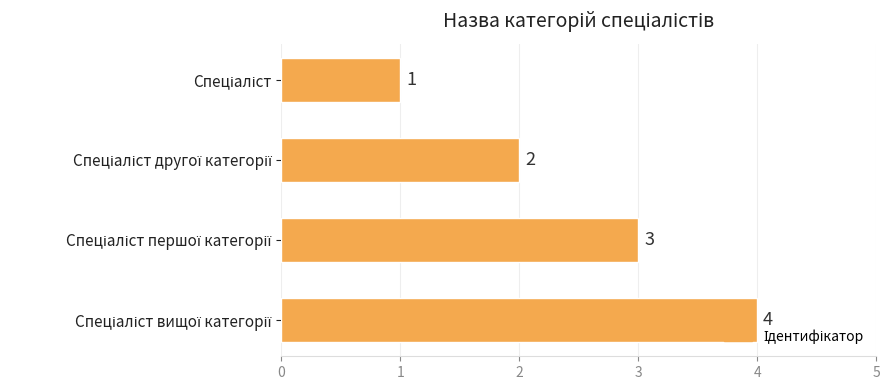

What is the maximum value shown in the chart?

4